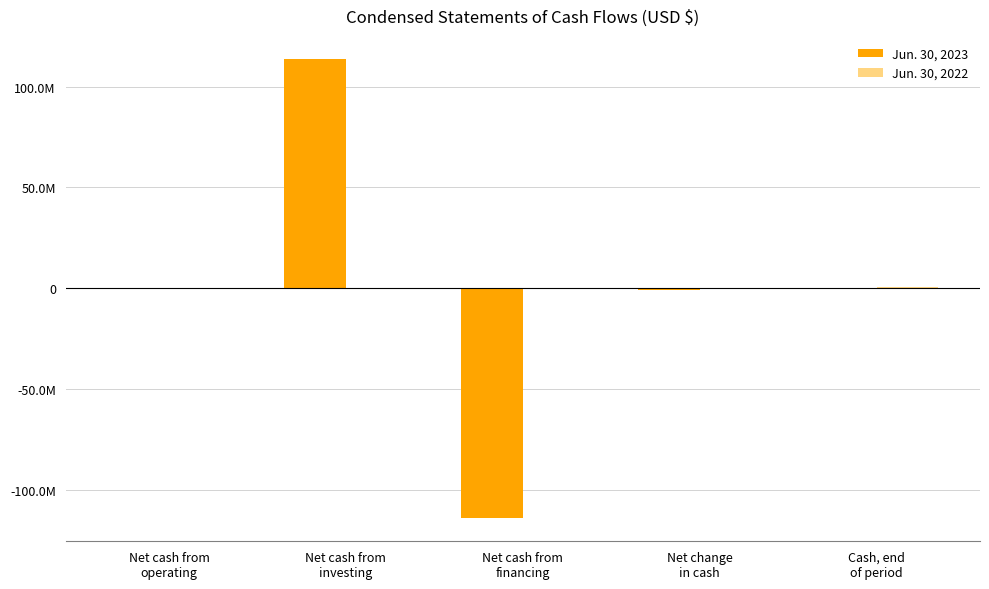

Which category has the lowest value across all series?

Net cash from
financing